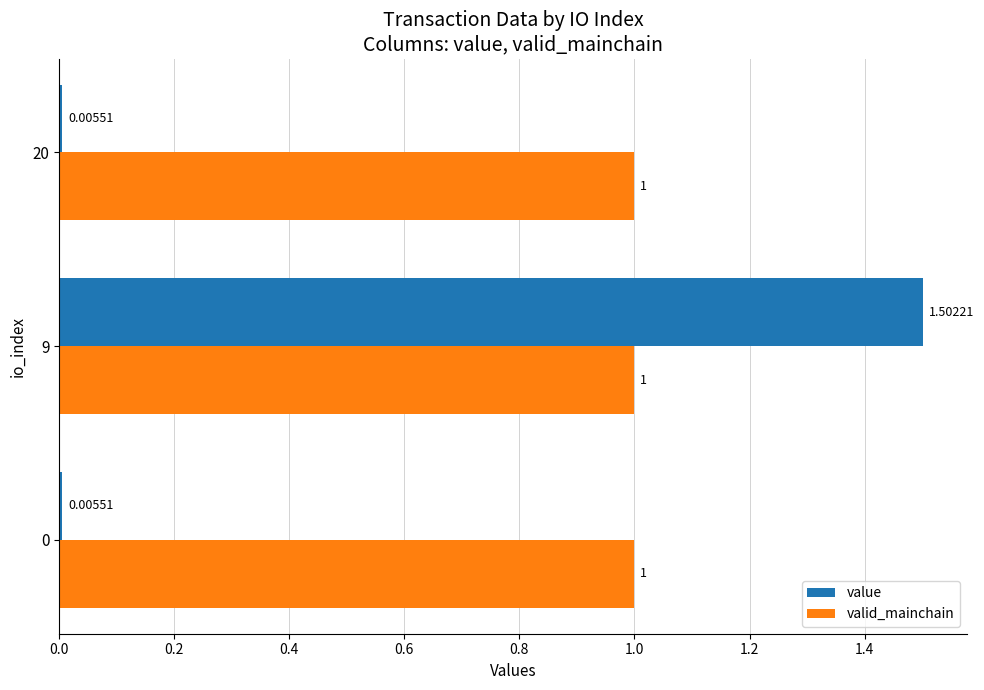

What is the average value of the valid_mainchain series?

1.0